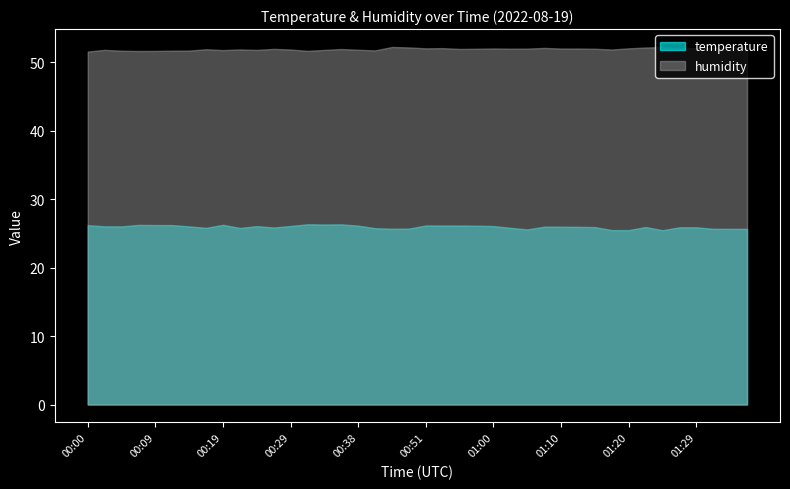

True or false: humidity has more than 0 interior local peaks.

True